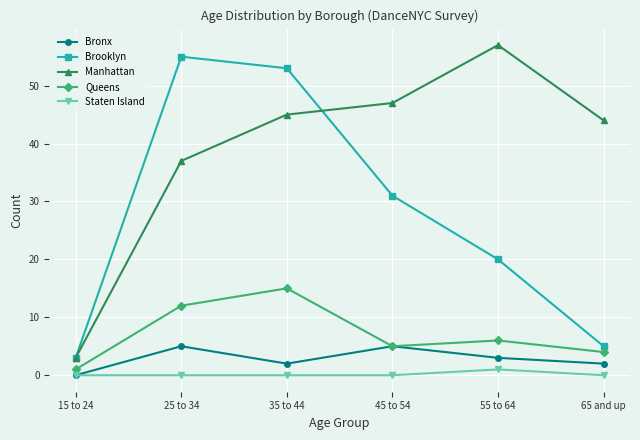

Reading left to right, extract all data points from this chart.

Bronx: 0	5	2	5	3	2
Brooklyn: 3	55	53	31	20	5
Manhattan: 3	37	45	47	57	44
Queens: 1	12	15	5	6	4
Staten Island: 0	0	0	0	1	0